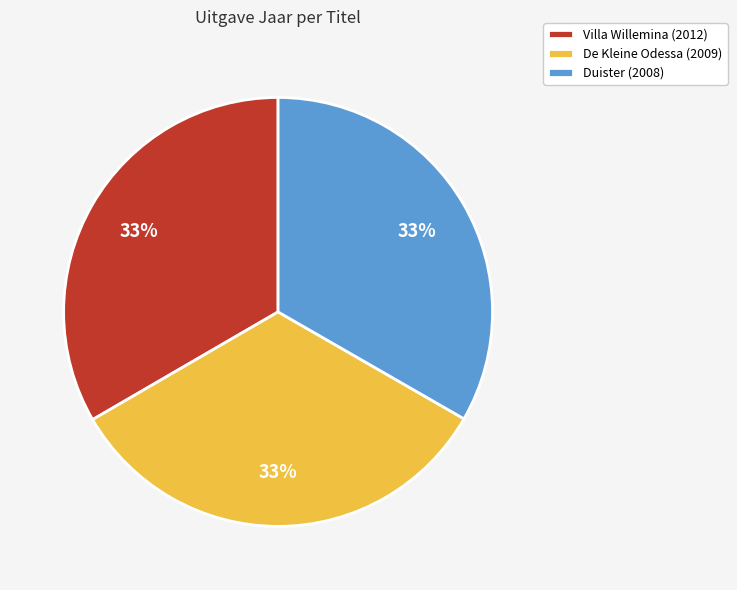

To the nearest percent, what percentage of the pie is Duister?

33%